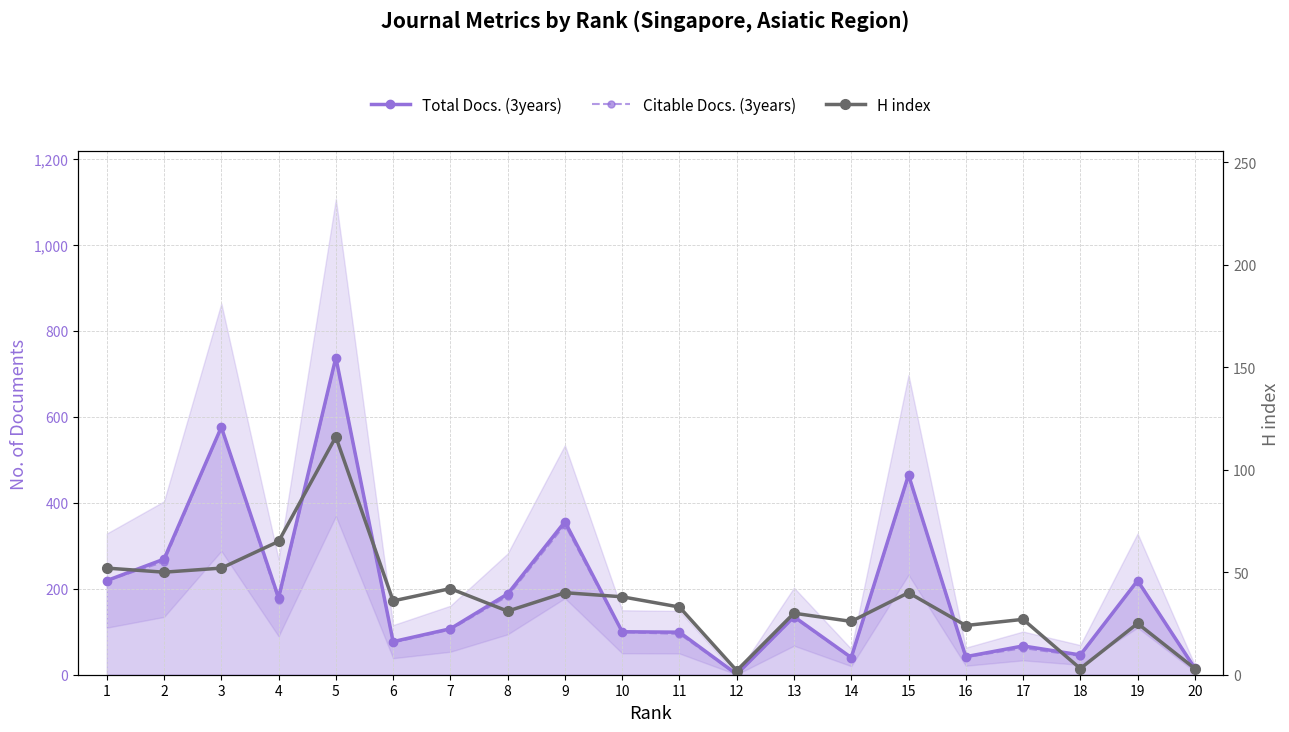

What is the difference between the maximum and minimum values in the Citable Docs. (3years) series?

734